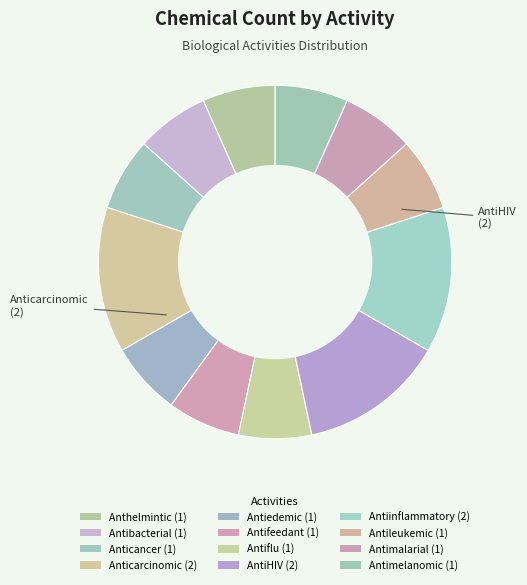

How much of the chart is everything except Antimalarial?

93.3%